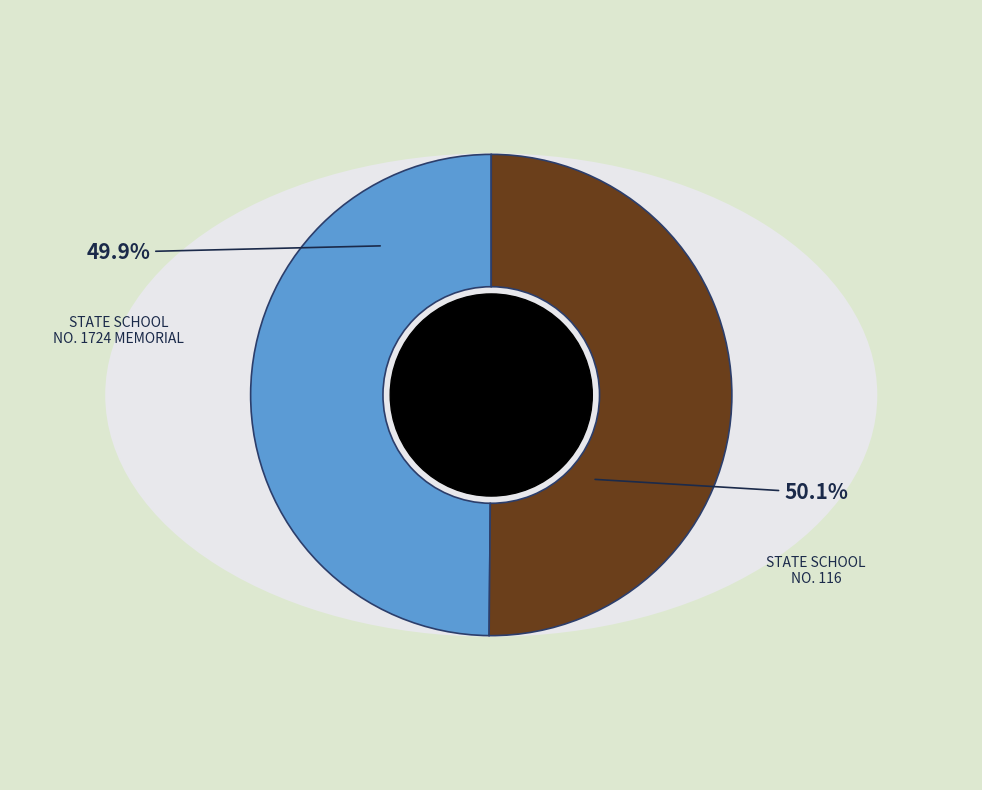

What is the largest slice in the pie chart?

STATE SCHOOL NO. 116